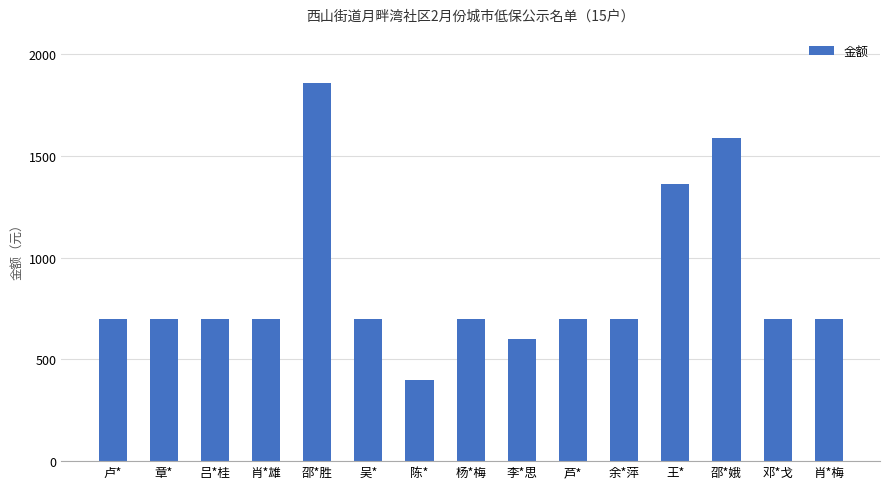

What is the minimum value shown in the chart?

400